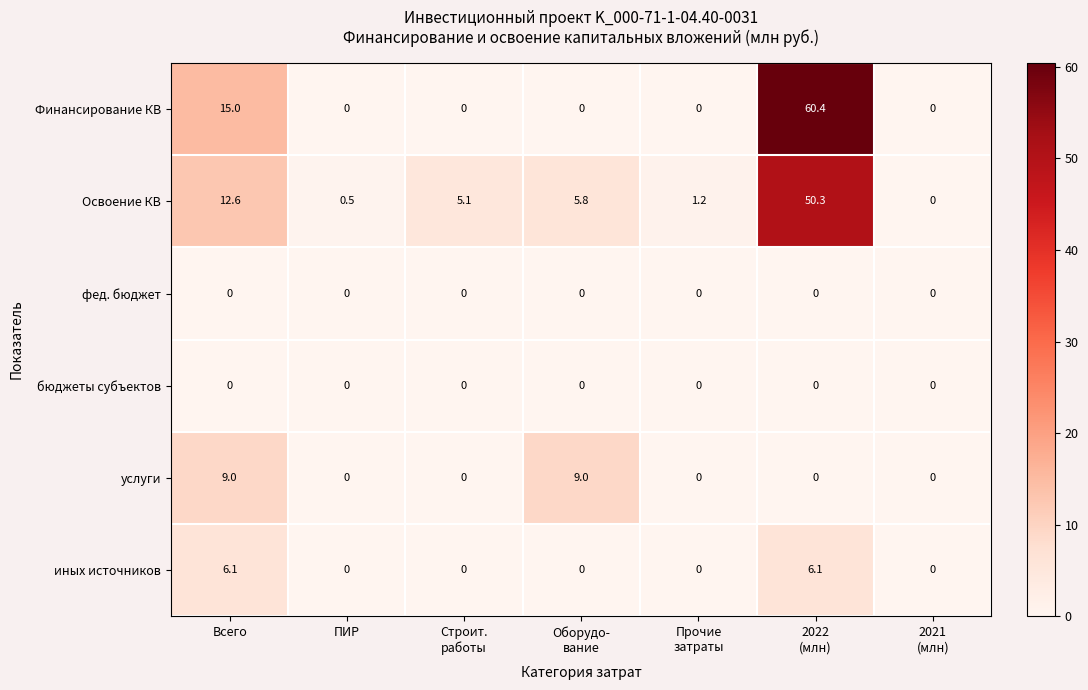

What is the maximum value shown in the chart?

60.4